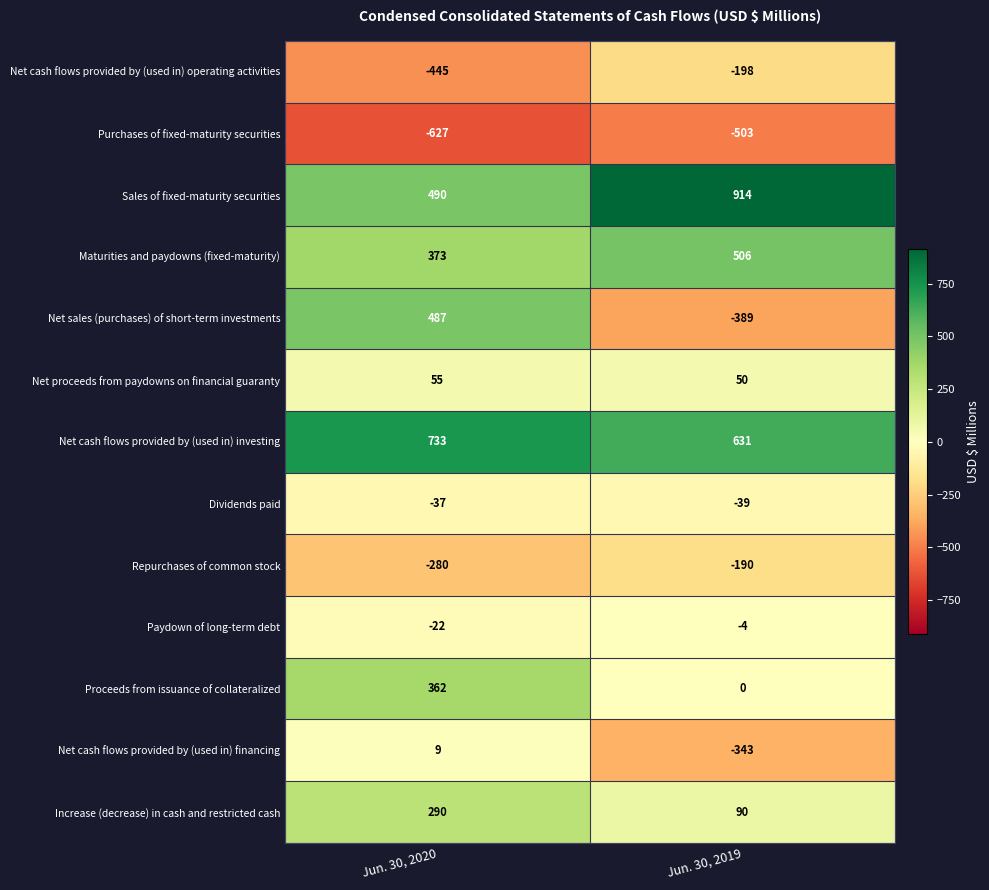

What is the spread (max minus min) of values at Jun. 30, 2019?

1417